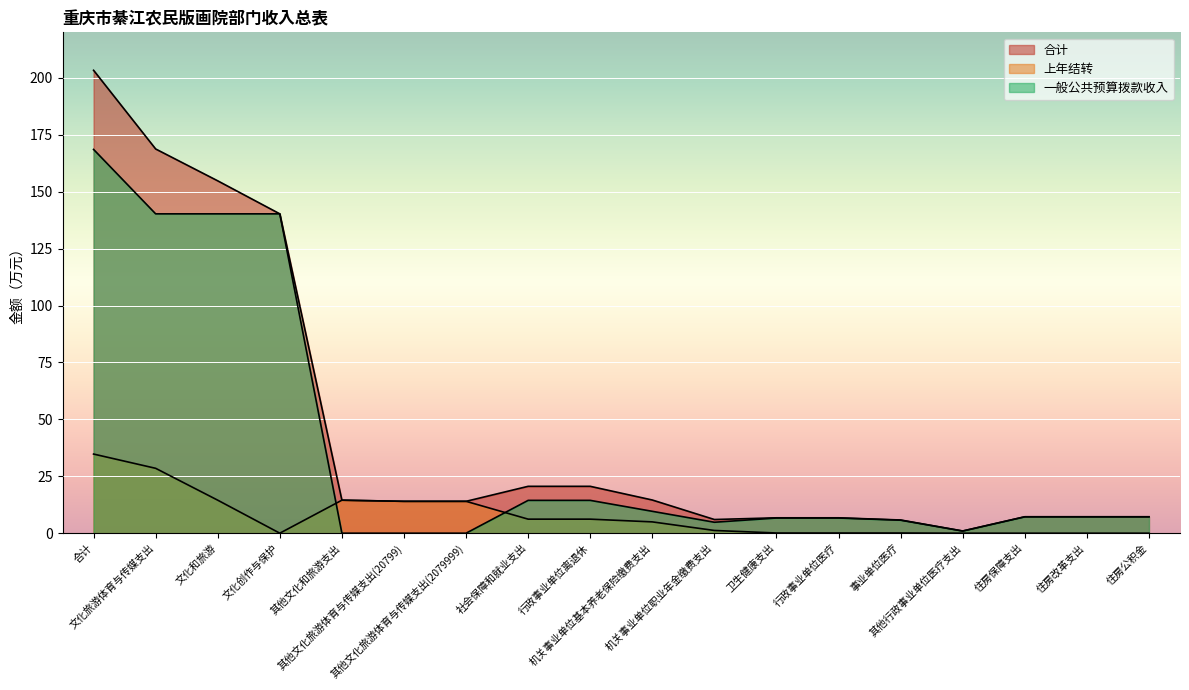

Reading left to right, list all the values displayed in this chart.

合计: 合计=203.3	文化旅游体育与传媒支出=168.8	文化和旅游=154.8	文化创作与保护=140.3	其他文化和旅游支出=14.5	其他文化旅游体育与传媒支出(20799)=14.0	其他文化旅游体育与传媒支出(2079999)=14.0	社会保障和就业支出=20.6	行政事业单位离退休=20.6	机关事业单位基本养老保险缴费支出=14.6	机关事业单位职业年金缴费支出=6.0	卫生健康支出=6.8	行政事业单位医疗=6.8	事业单位医疗=5.8	其他行政事业单位医疗支出=1.0	住房保障支出=7.2	住房改革支出=7.2	住房公积金=7.2
上年结转: 合计=34.8	文化旅游体育与传媒支出=28.5	文化和旅游=14.5	文化创作与保护=0.0	其他文化和旅游支出=14.5	其他文化旅游体育与传媒支出(20799)=14.0	其他文化旅游体育与传媒支出(2079999)=14.0	社会保障和就业支出=6.2	行政事业单位离退休=6.2	机关事业单位基本养老保险缴费支出=5.0	机关事业单位职业年金缴费支出=1.2	卫生健康支出=0.1	行政事业单位医疗=0.1	事业单位医疗=0.1	其他行政事业单位医疗支出=0.0	住房保障支出=0.0	住房改革支出=0.0	住房公积金=0.0
一般公共预算拨款收入: 合计=168.6	文化旅游体育与传媒支出=140.3	文化和旅游=140.3	文化创作与保护=140.3	其他文化和旅游支出=0.0	其他文化旅游体育与传媒支出(20799)=0.0	其他文化旅游体育与传媒支出(2079999)=0.0	社会保障和就业支出=14.4	行政事业单位离退休=14.4	机关事业单位基本养老保险缴费支出=9.6	机关事业单位职业年金缴费支出=4.8	卫生健康支出=6.7	行政事业单位医疗=6.7	事业单位医疗=5.7	其他行政事业单位医疗支出=1.0	住房保障支出=7.2	住房改革支出=7.2	住房公积金=7.2